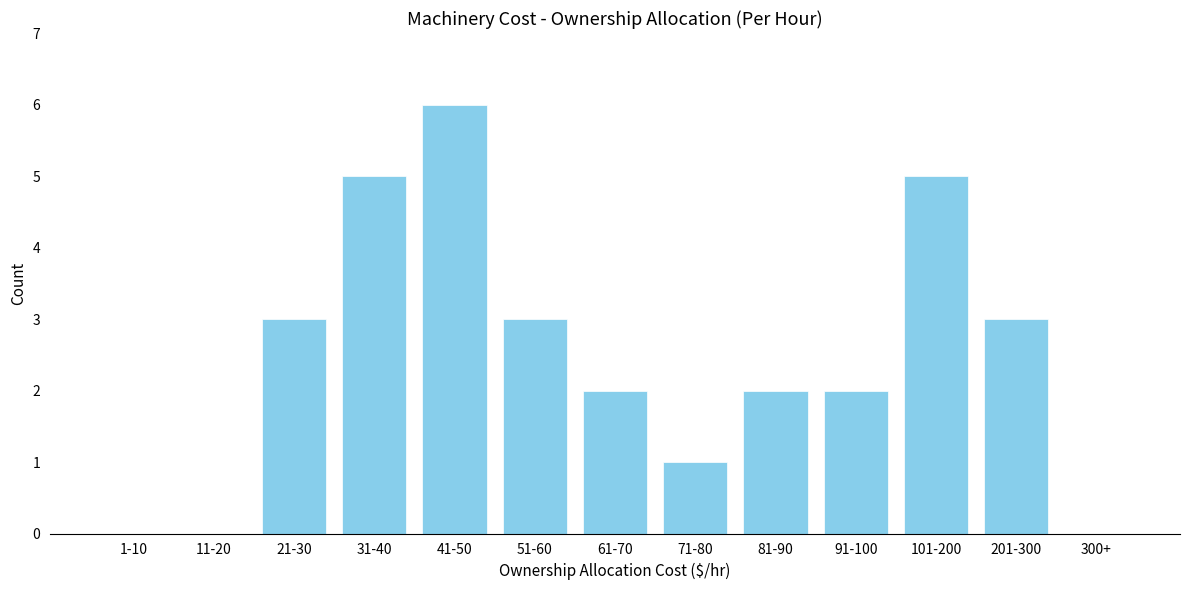

Reading right to left, what are all the values shown in this chart?

300+=0	201-300=3	101-200=5	91-100=2	81-90=2	71-80=1	61-70=2	51-60=3	41-50=6	31-40=5	21-30=3	11-20=0	1-10=0